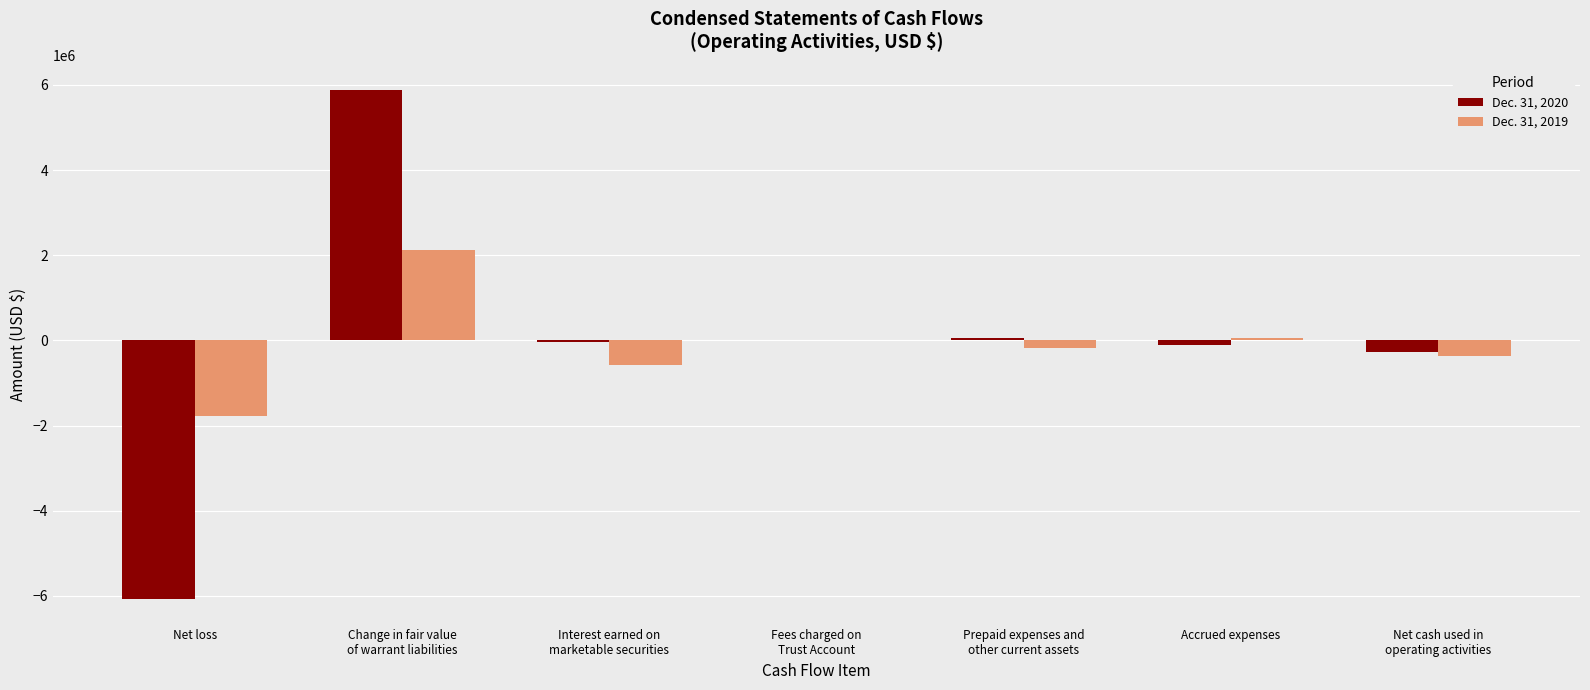

What is the difference between the Dec. 31, 2020 values at Net cash used in
operating activities and Interest earned on
marketable securities?

252701